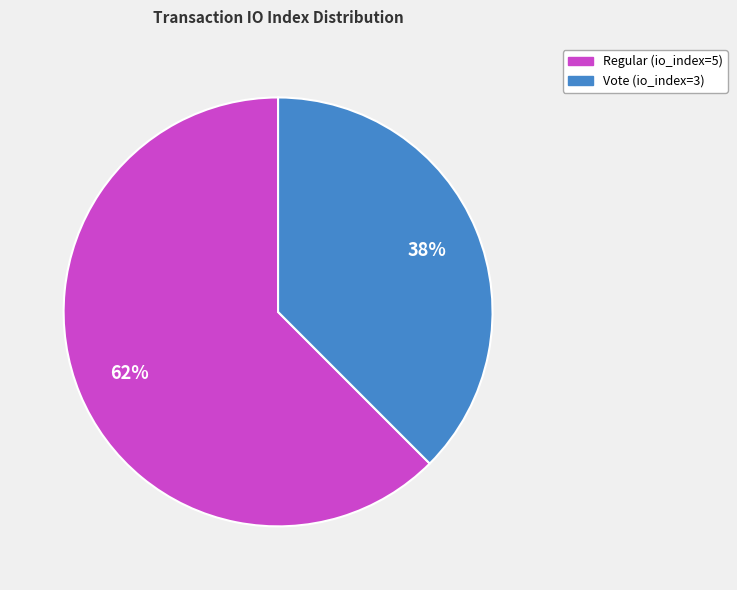

To the nearest percent, what percentage of the pie is Vote (io_index=3)?

38%